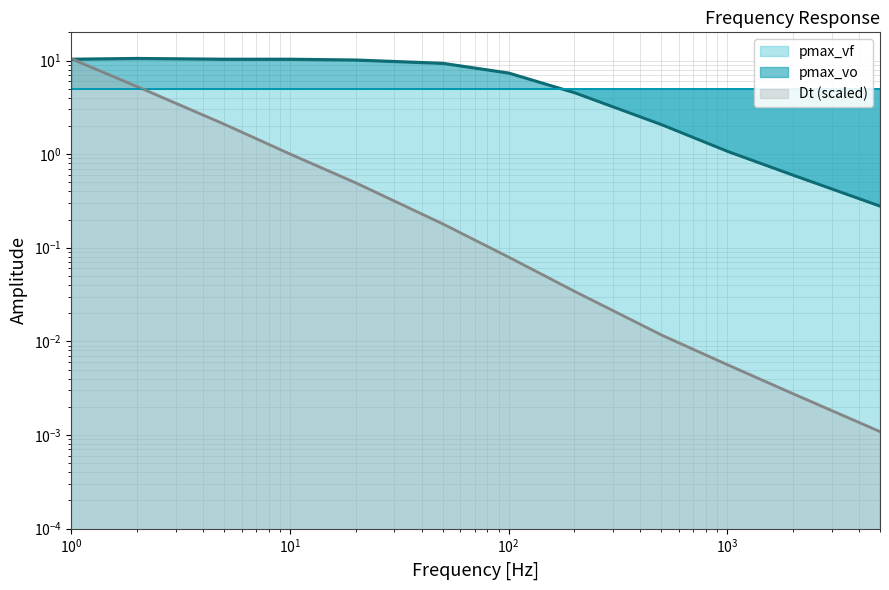

Between 100 and 500, which is larger?

100